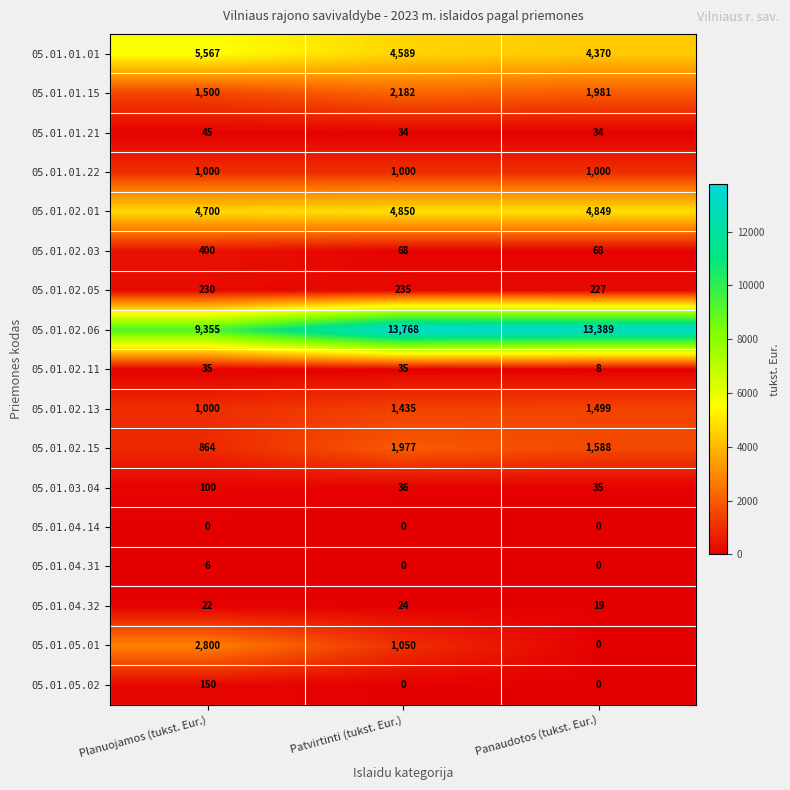

Is the value of 05.01.02.06 at Patvirtinti (tukst. Eur.) greater than the value of 05.01.01.21 at Planuojamos (tukst. Eur.)?

Yes